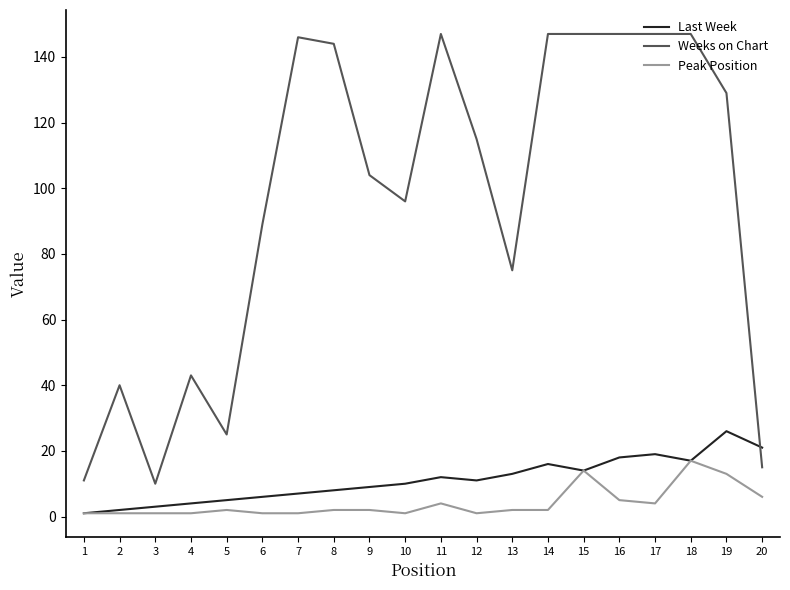

What is the spread (max minus min) of values at 15?

133